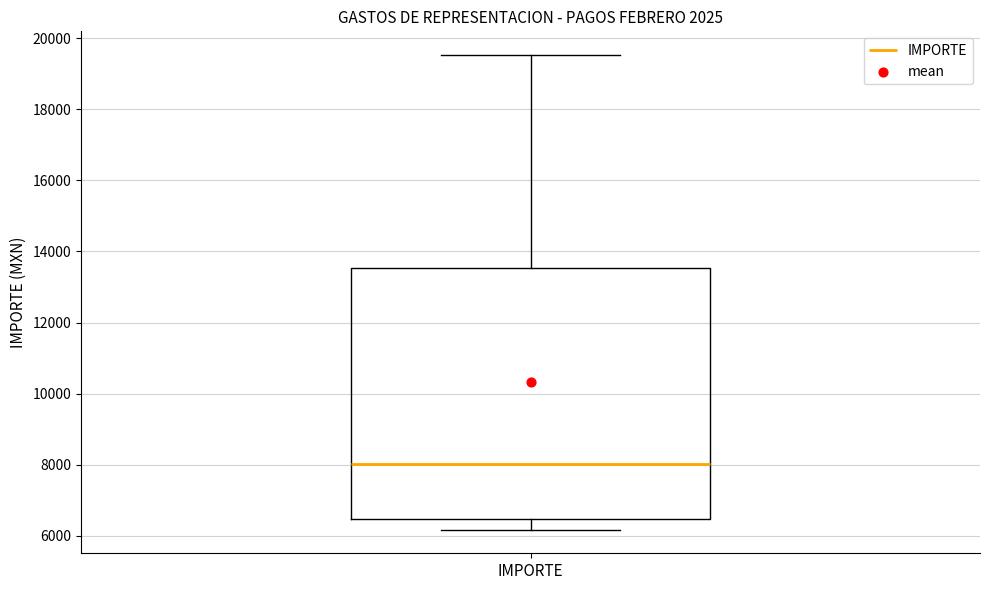

Transcribe this box plot: give where the median line is, the range the box spans, and where the two whiskers end, as read against the y-axis. The values are not printed on the chart, so give them approximately, as read against the axis.

median 8000, box 6400 to 13600, whiskers 6200 to 19600